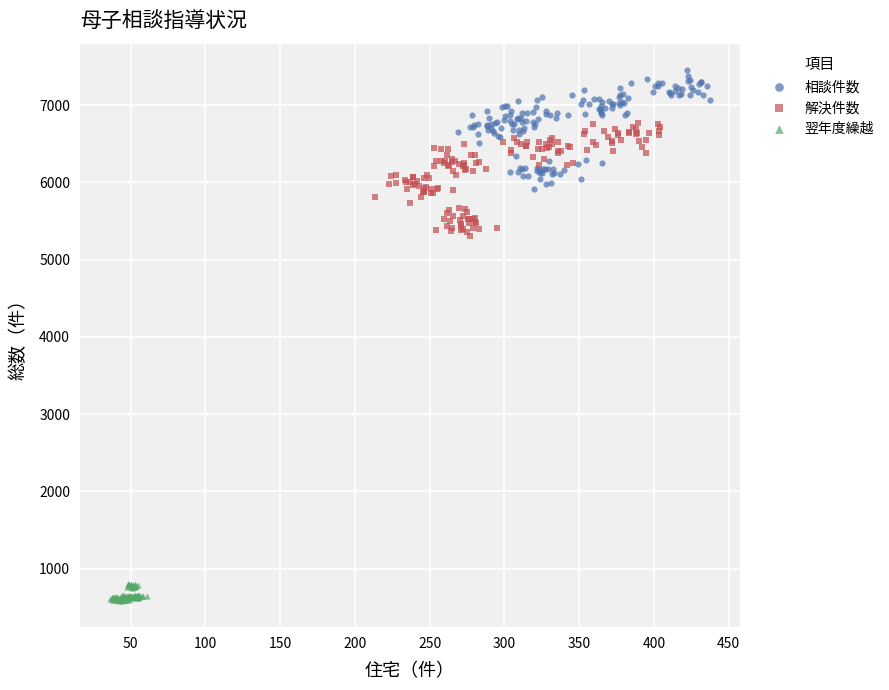

Which series reaches the maximum Y coordinate?

相談件数